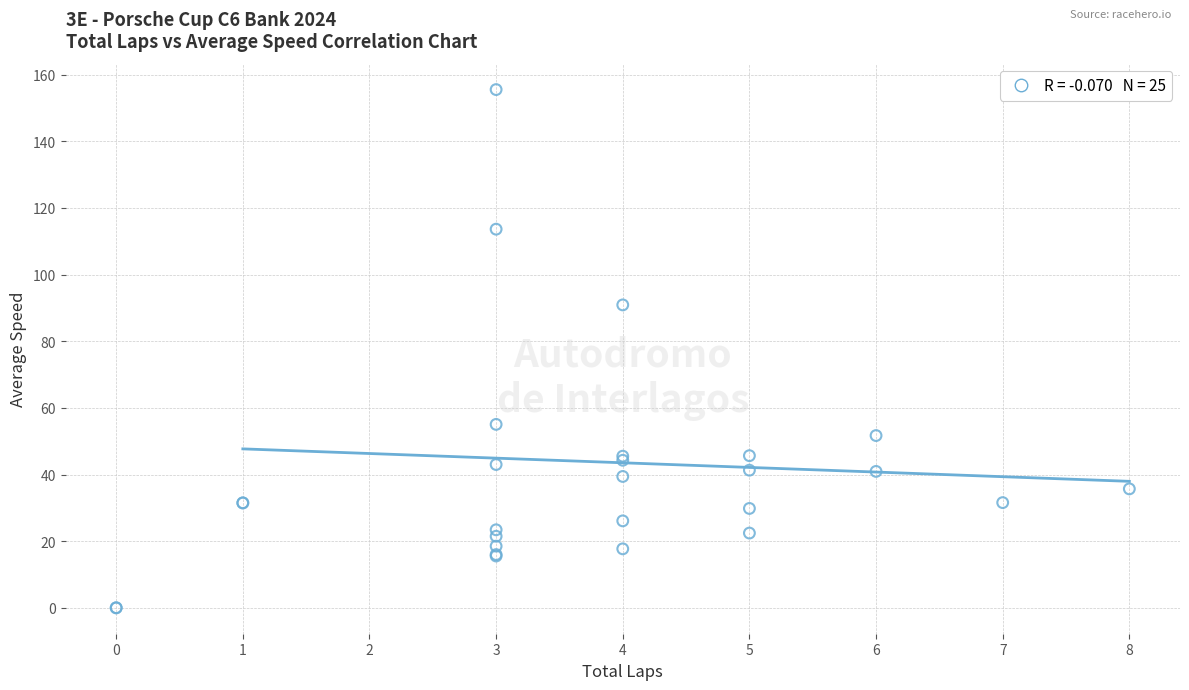

What Y value in the scatter plot is closest to 77?

90.9